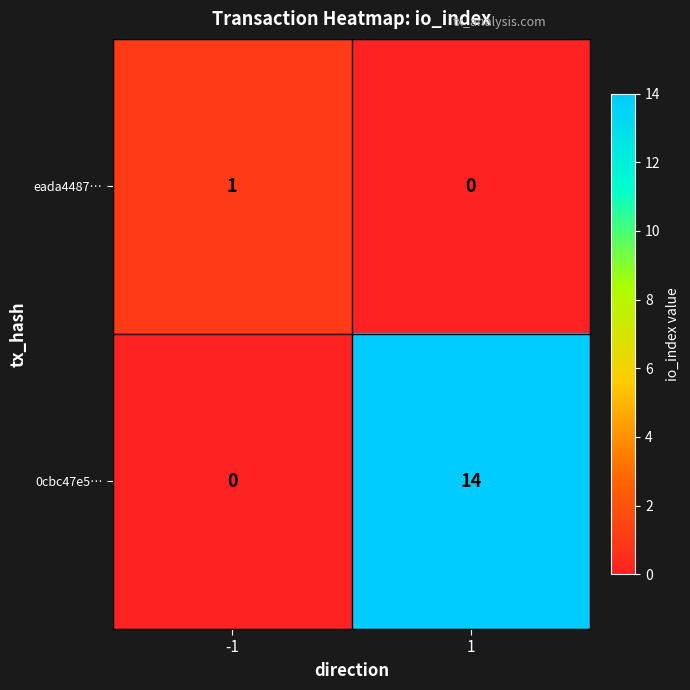

What is the sum of the 0cbc47e5… values at 1 and -1?

14